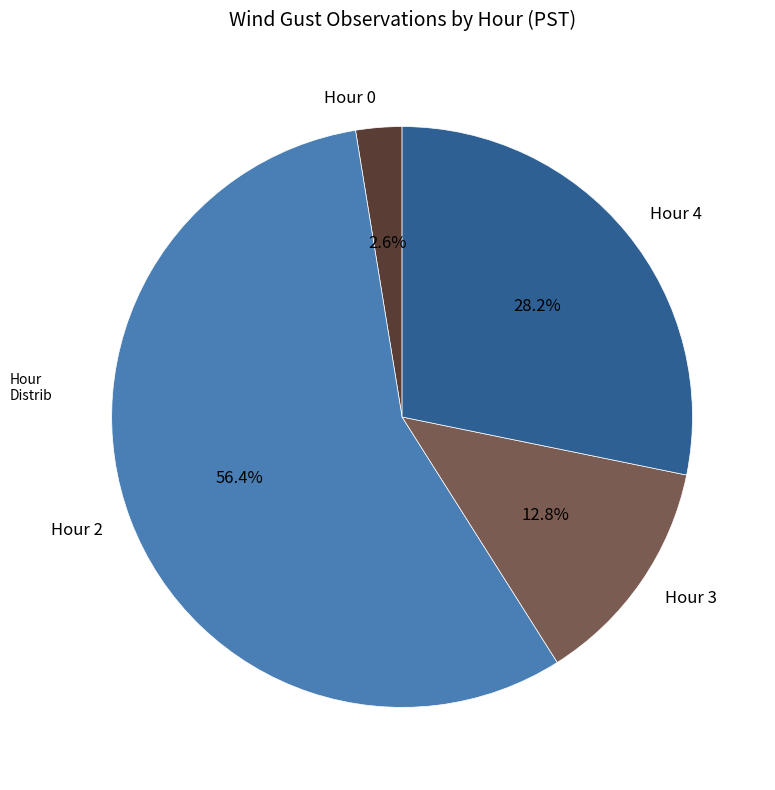

Is it true that Hour 0 is 3% of the pie?

True